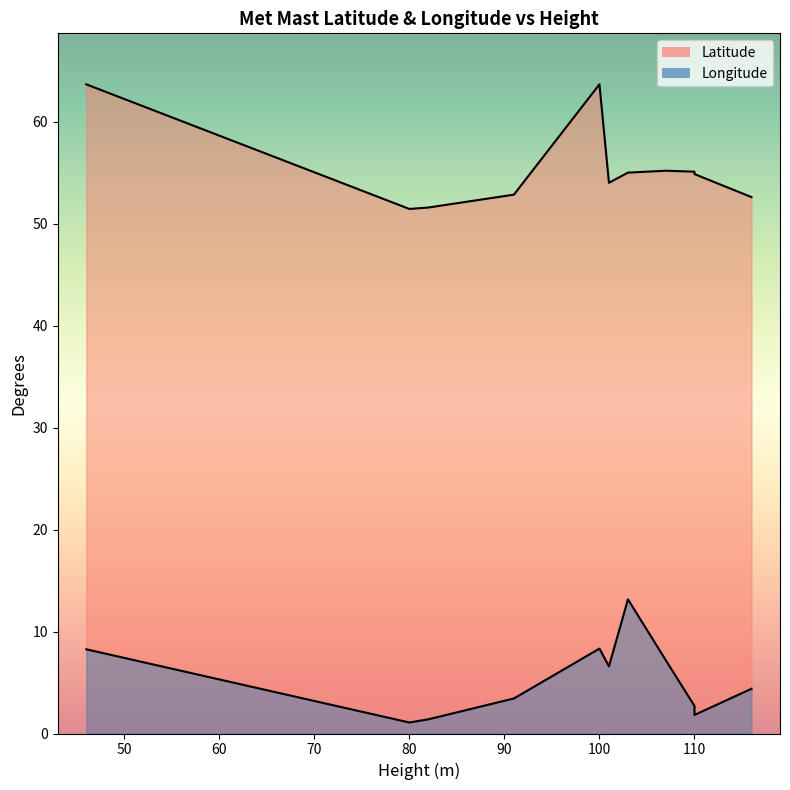

What is the sum of all Latitude values?

610.0